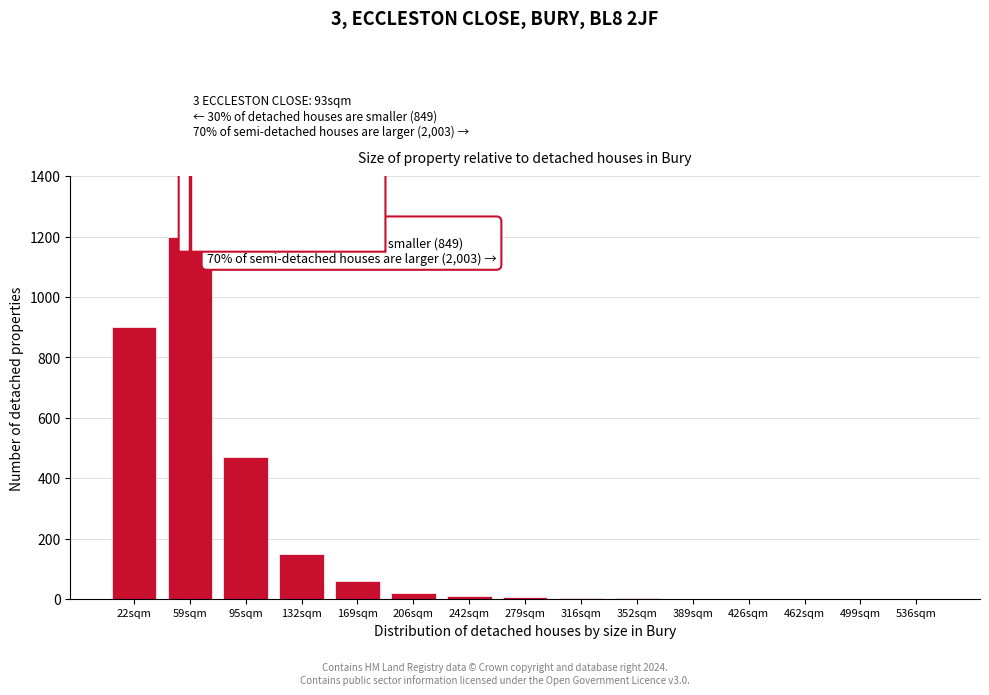

What is the maximum value shown in the chart?

1200